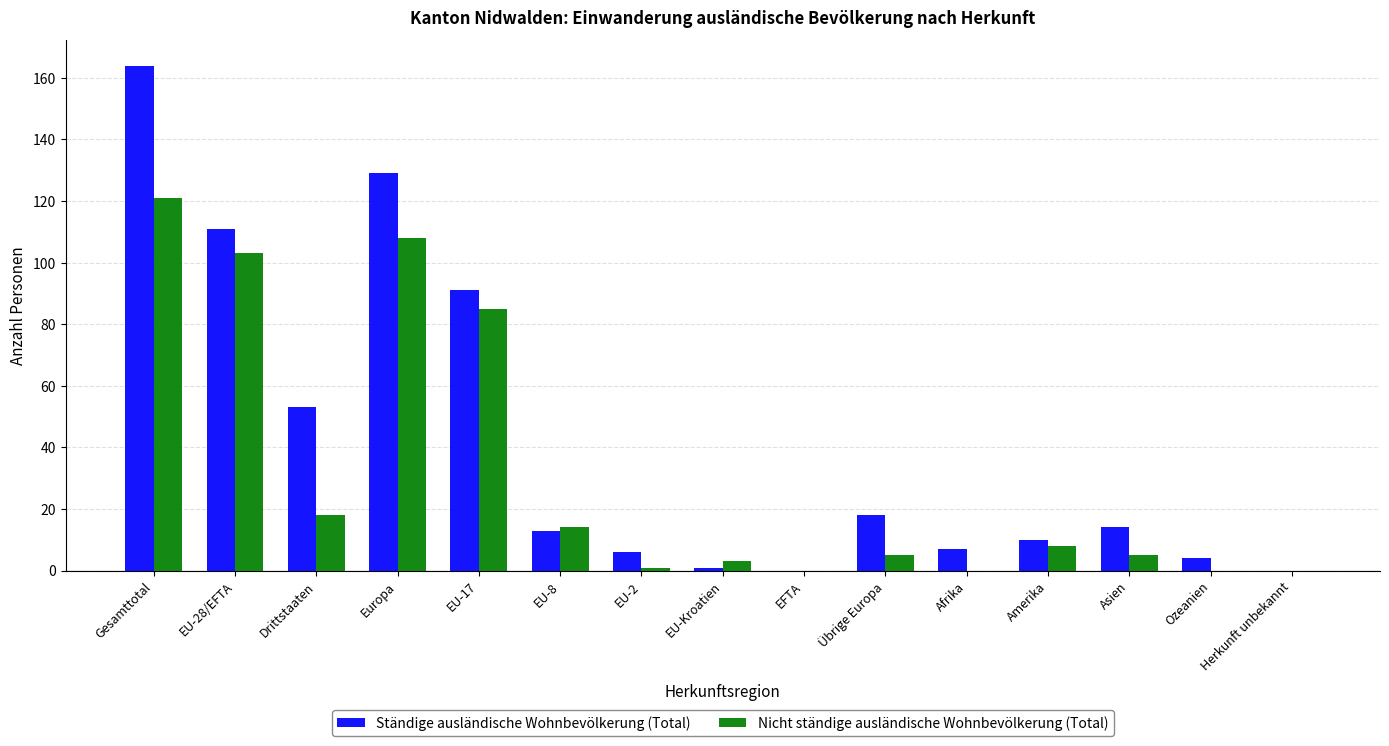

Reading right to left, extract all data points from this chart.

Ständige ausländische Wohnbevölkerung (Total): Herkunft unbekannt=0	Ozeanien=4	Asien=14	Amerika=10	Afrika=7	Übrige Europa=18	EFTA=0	EU-Kroatien=1	EU-2=6	EU-8=13	EU-17=91	Europa=129	Drittstaaten=53	EU-28/EFTA=111	Gesamttotal=164
Nicht ständige ausländische Wohnbevölkerung (Total): Herkunft unbekannt=0	Ozeanien=0	Asien=5	Amerika=8	Afrika=0	Übrige Europa=5	EFTA=0	EU-Kroatien=3	EU-2=1	EU-8=14	EU-17=85	Europa=108	Drittstaaten=18	EU-28/EFTA=103	Gesamttotal=121